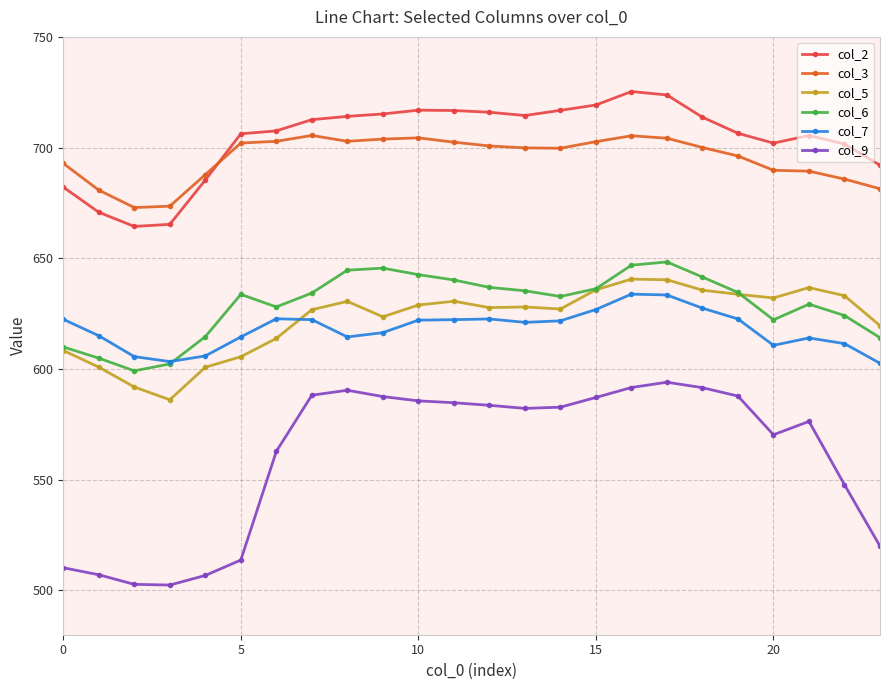

True or false: col_6 has more than 1 points higher than both neighbors.

True